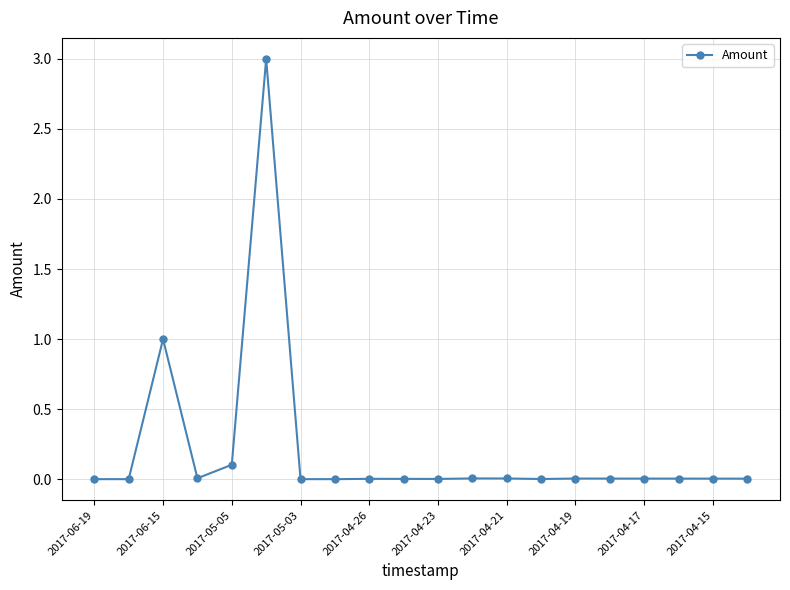

What is the difference between the maximum and minimum values?

3.0